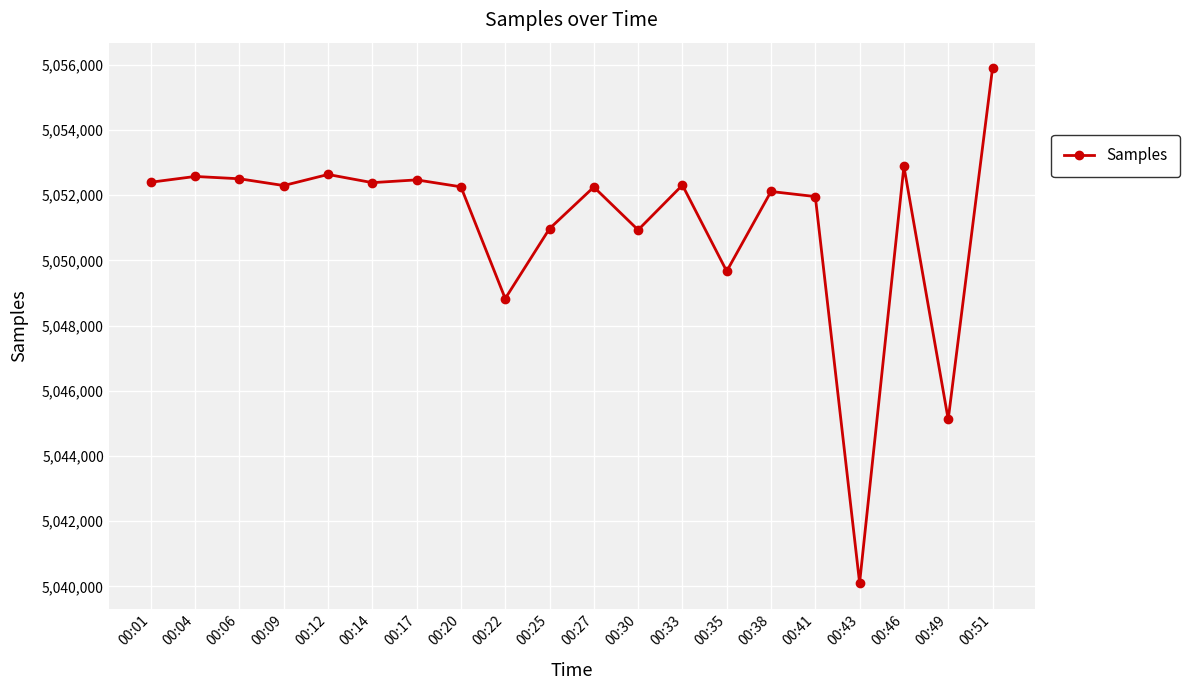

How many distinct data groups are displayed?

1